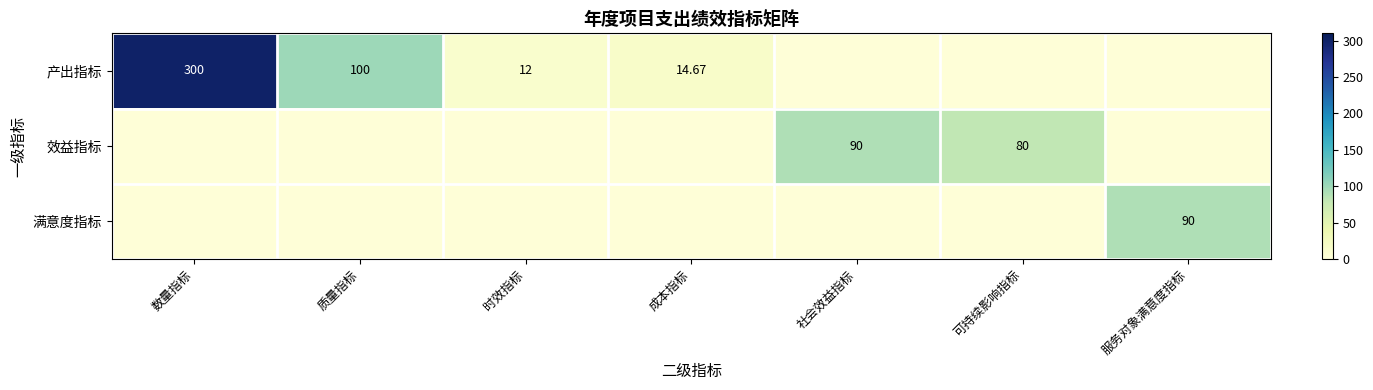

Rank the series at 服务对象满意度指标 from lowest to highest value.

产出指标, 效益指标, 满意度指标